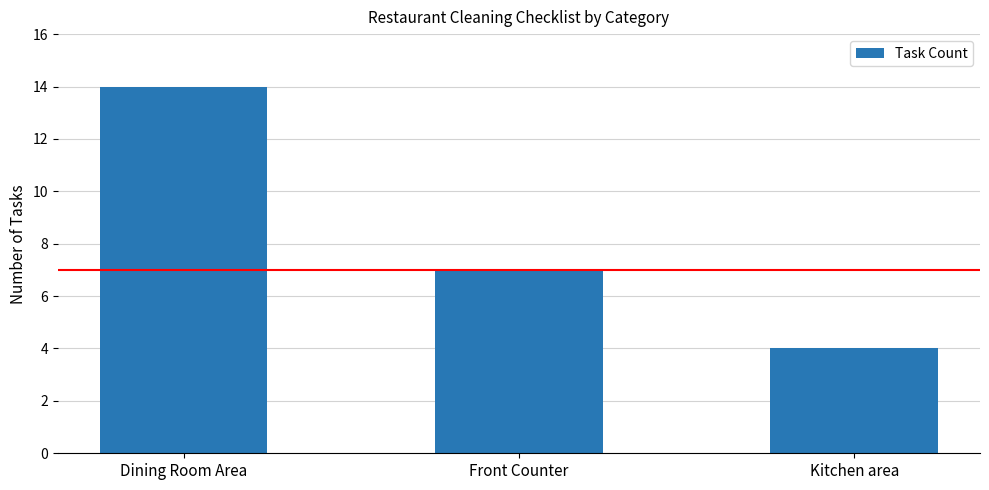

What is the change in value from Front Counter to Kitchen area?

-3